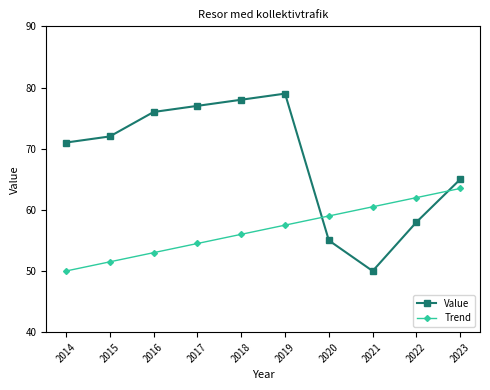

Reading left to right, transcribe all the data shown in this chart.

Value: 71.0	72.0	76.0	77.0	78.0	79.0	55.0	50.0	58.0	65.0
Trend: 50.0	51.5	53.0	54.5	56.0	57.5	59.0	60.5	62.0	63.5